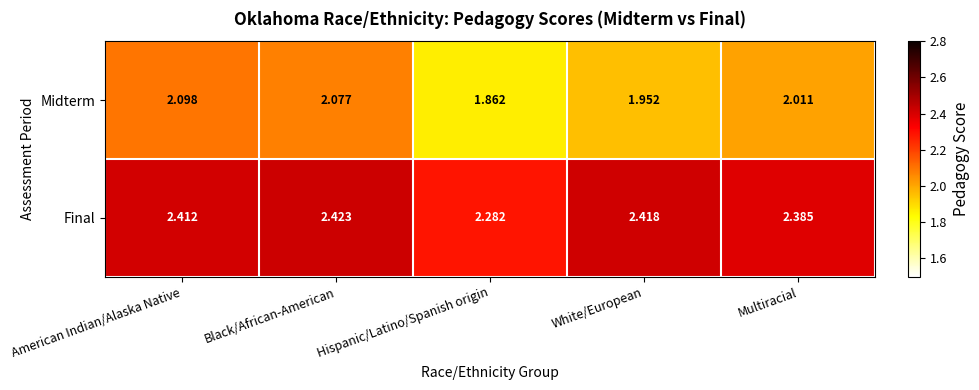

Where is Midterm nearest to the value 1?

Hispanic/Latino/Spanish origin